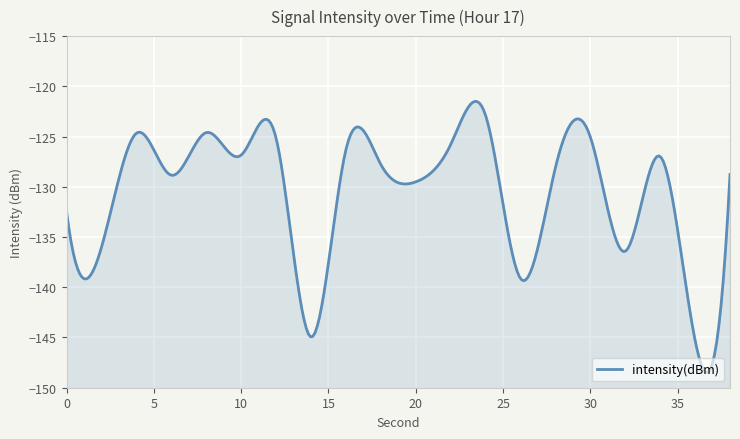

True or false: the data shows -127.0 at 34.

True